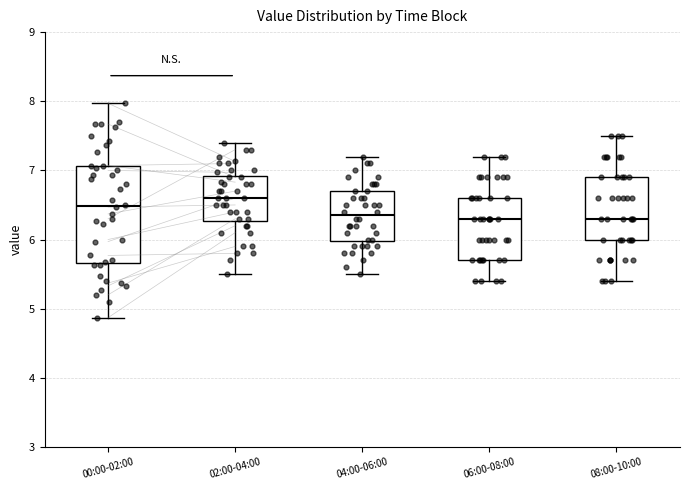

Reading left to right, transcribe this box plot: for each box, give where its median line is, the range the box spans, and where its two whiskers end, as read against the y-axis. The values are not printed on the chart, so give them approximately, as read against the axis.

00:00-02:00: median 6.5, box 5.7 to 7.1, whiskers 4.9 to 8.0
02:00-04:00: median 6.6, box 6.3 to 6.9, whiskers 5.5 to 7.4
04:00-06:00: median 6.4, box 6.0 to 6.7, whiskers 5.5 to 7.2
06:00-08:00: median 6.3, box 5.7 to 6.6, whiskers 5.4 to 7.2
08:00-10:00: median 6.3, box 6.0 to 6.9, whiskers 5.4 to 7.5